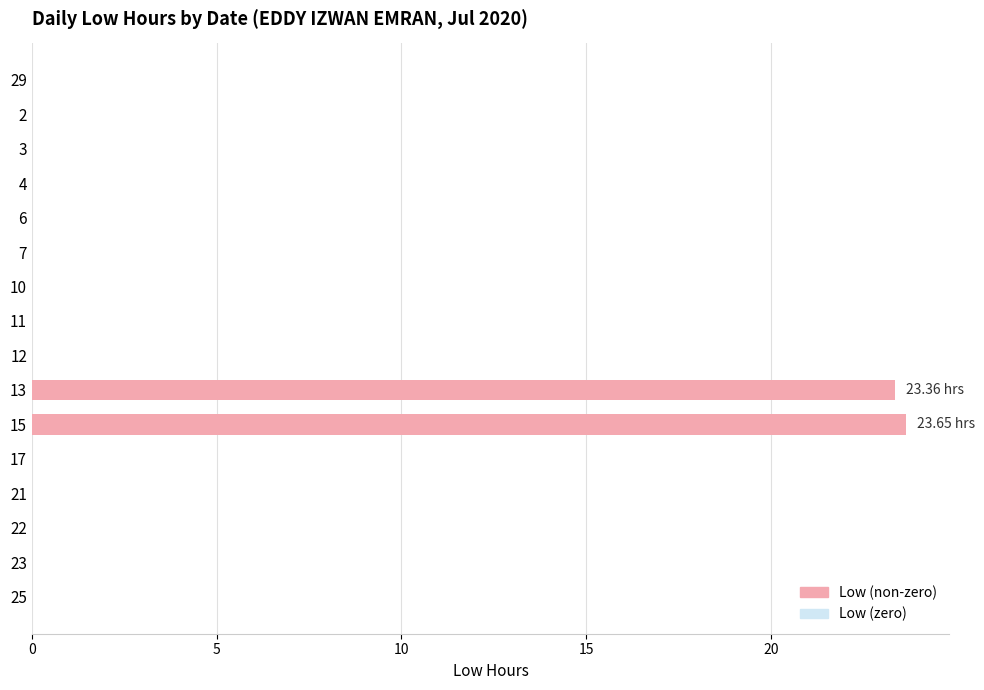

What is the sum of all values?

47.0